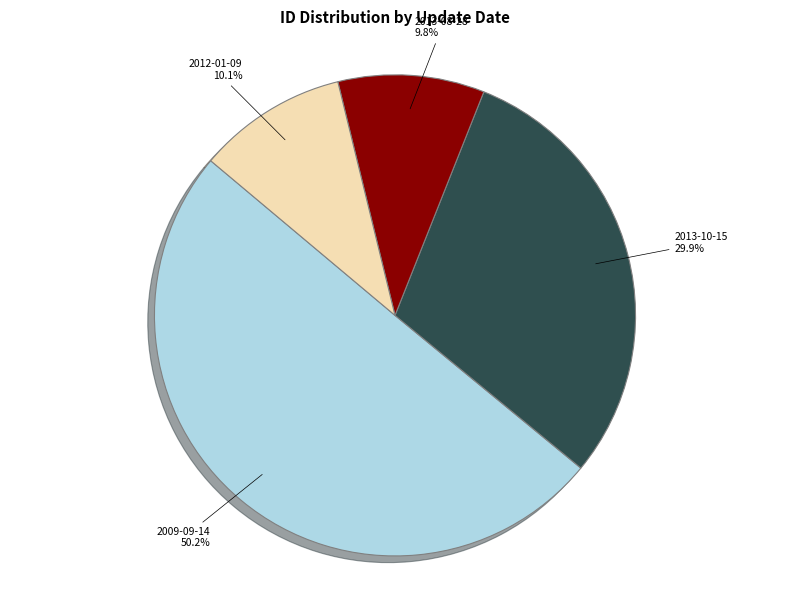

Count the number of slices in the pie.

4